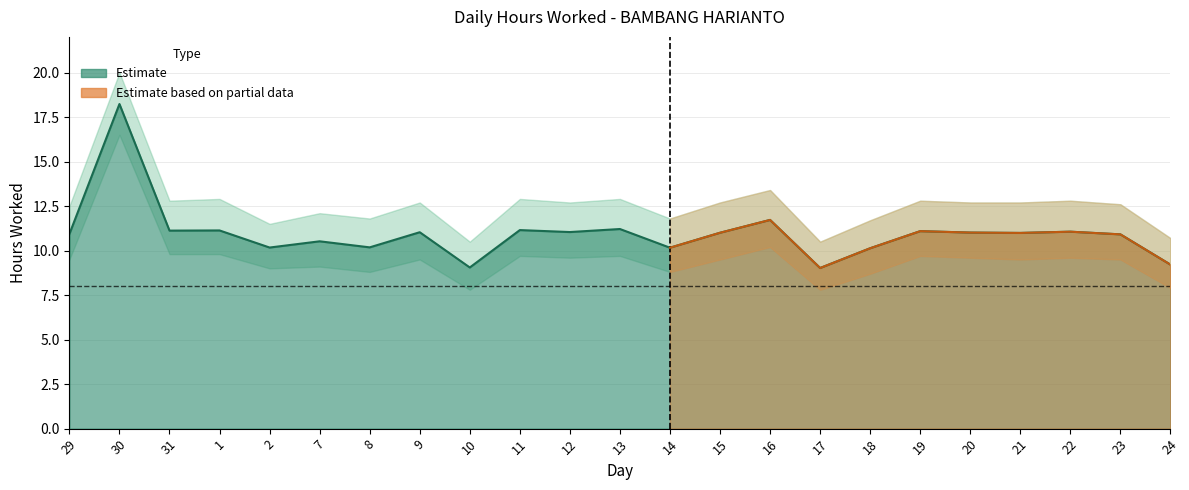

Reading left to right, extract all data points from this chart.

Low (Hours Worked): 29=10.9	30=18.2	31=11.1	1=11.1	2=10.2	7=10.5	8=10.2	9=11.0	10=9.1	11=11.2	12=11.0	13=11.2	14=10.2	15=11.0	16=11.7	17=9.0	18=10.1	19=11.1	20=11.0	21=11.0	22=11.1	23=10.9	24=9.2
Estimate upper: 29=12.5	30=20.0	31=12.8	1=12.9	2=11.5	7=12.1	8=11.8	9=12.7	10=10.5	11=12.9	12=12.7	13=12.9	14=11.8	15=12.7	16=13.4	17=10.5	18=11.7	19=12.8	20=12.7	21=12.7	22=12.8	23=12.6	24=10.7
Estimate lower: 29=9.5	30=16.5	31=9.8	1=9.8	2=9.0	7=9.1	8=8.8	9=9.5	10=7.8	11=9.7	12=9.6	13=9.7	14=8.8	15=9.5	16=10.2	17=7.8	18=8.7	19=9.7	20=9.6	21=9.5	22=9.6	23=9.5	24=7.9